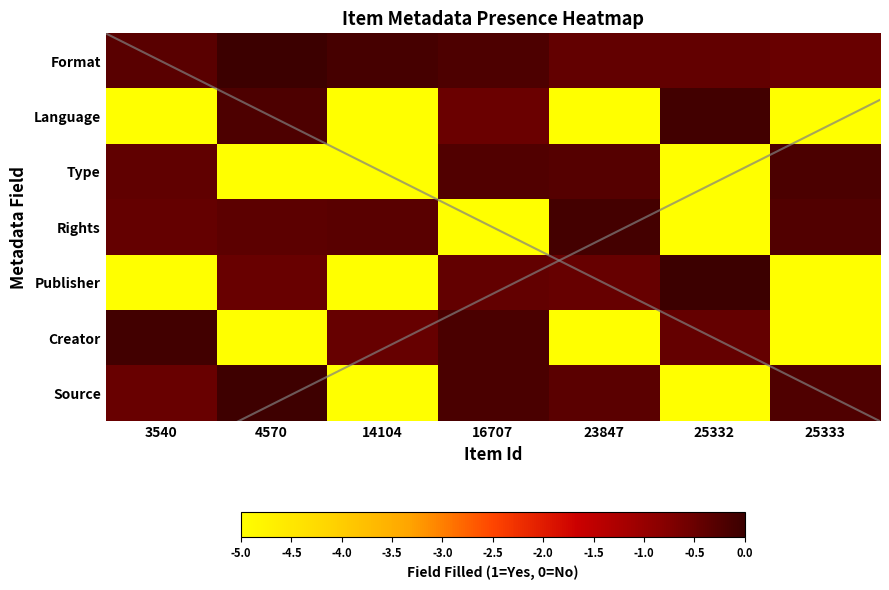

True or false: Language has a value of -0.3 at 4570.

False